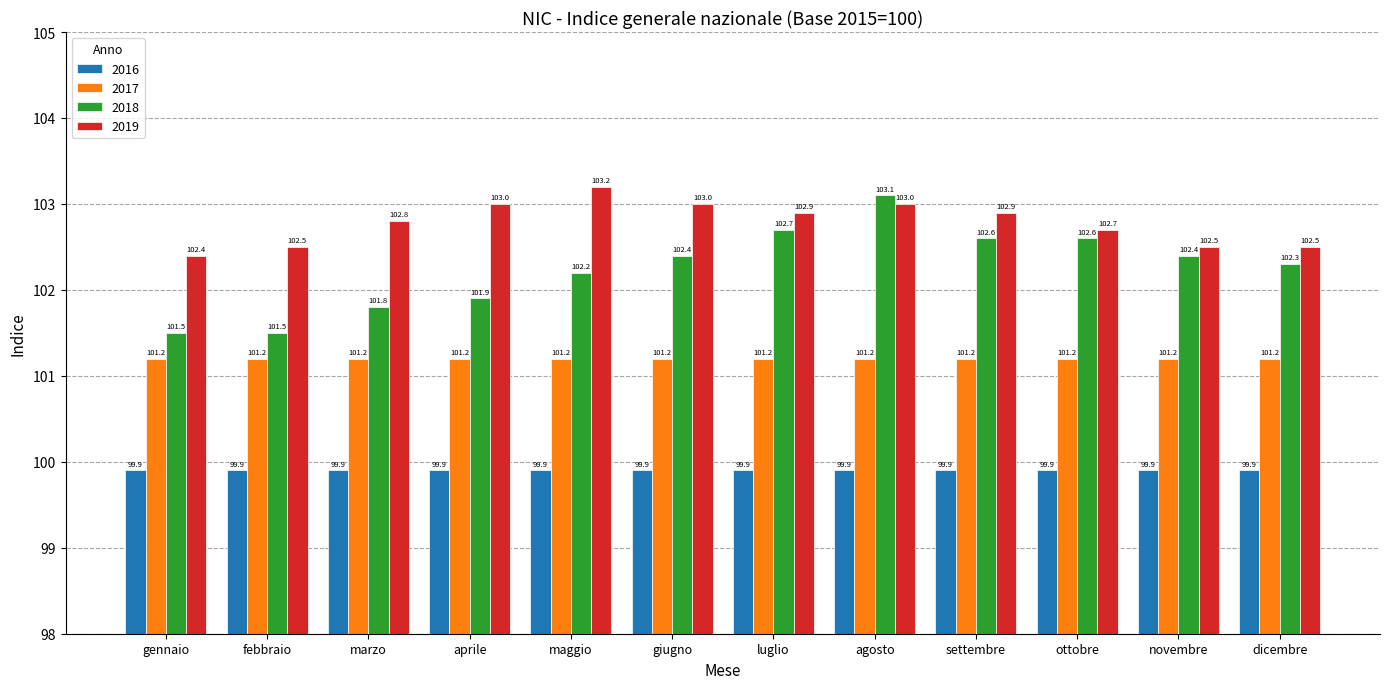

What are all the series names shown in the legend?

2016, 2017, 2018, 2019